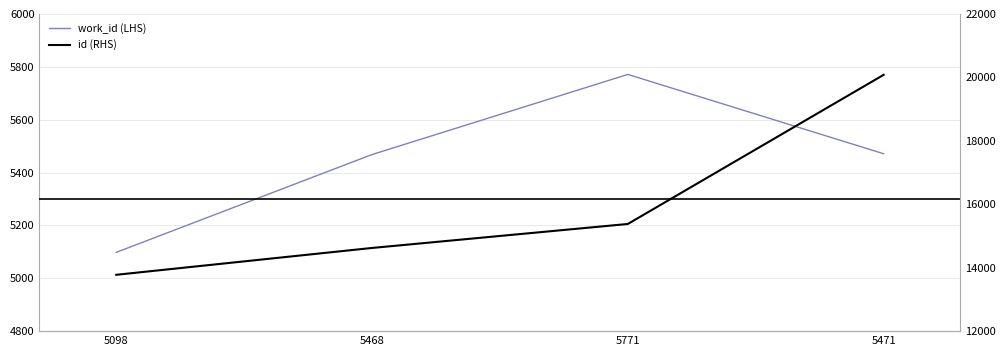

What is the label of the 2nd point from the left?

5468